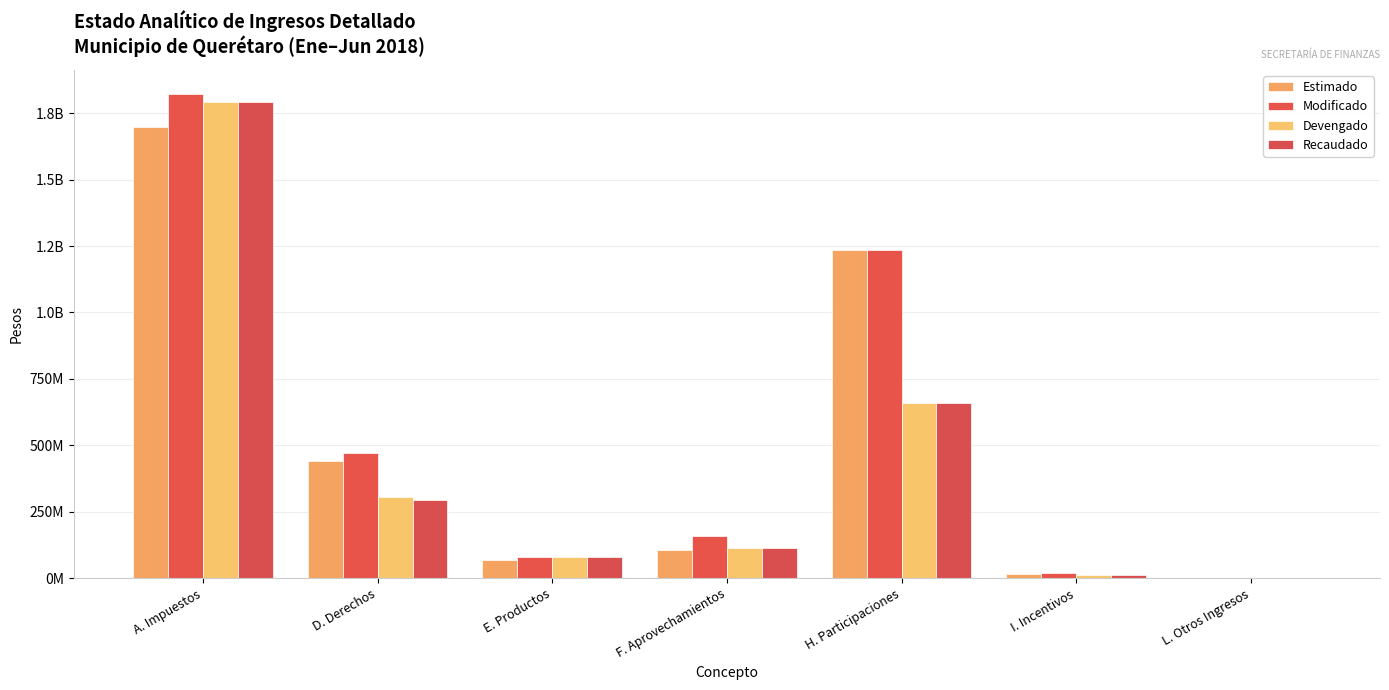

The value of Estimado at F. Aprovechamientos is 146864999.5. True or false?

False